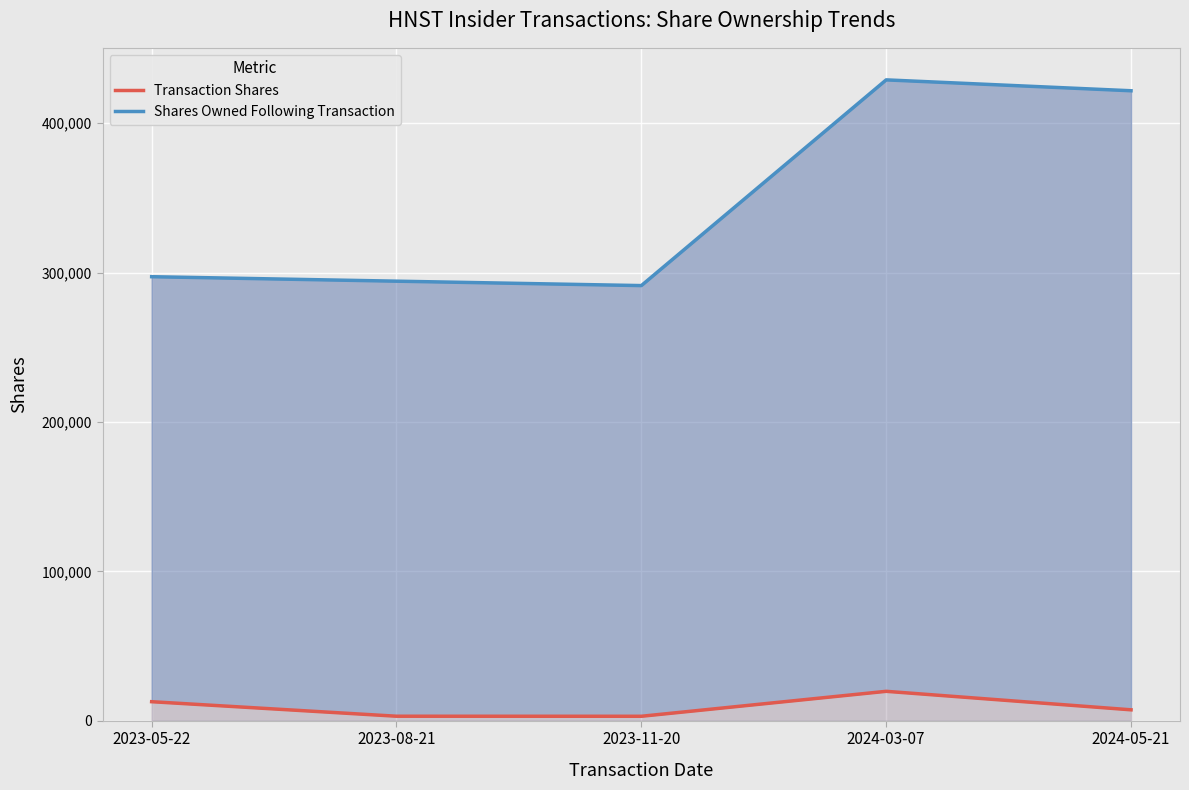

What are all the series names shown in the legend?

Transaction Shares, Shares Owned Following Transaction